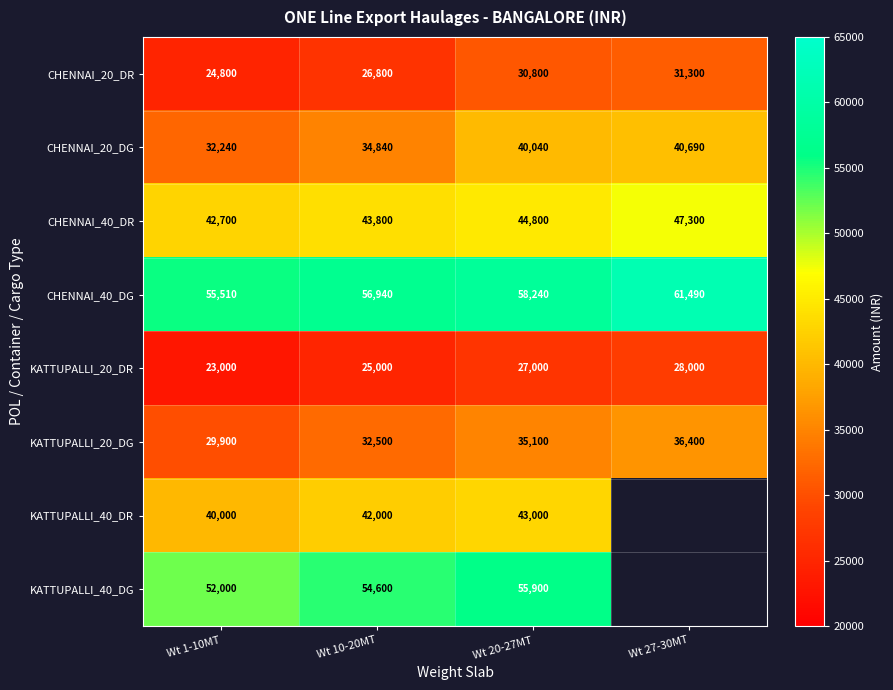

Is it true that CHENNAI_40_DR equals 79673.5 at Wt 27-30MT?

False